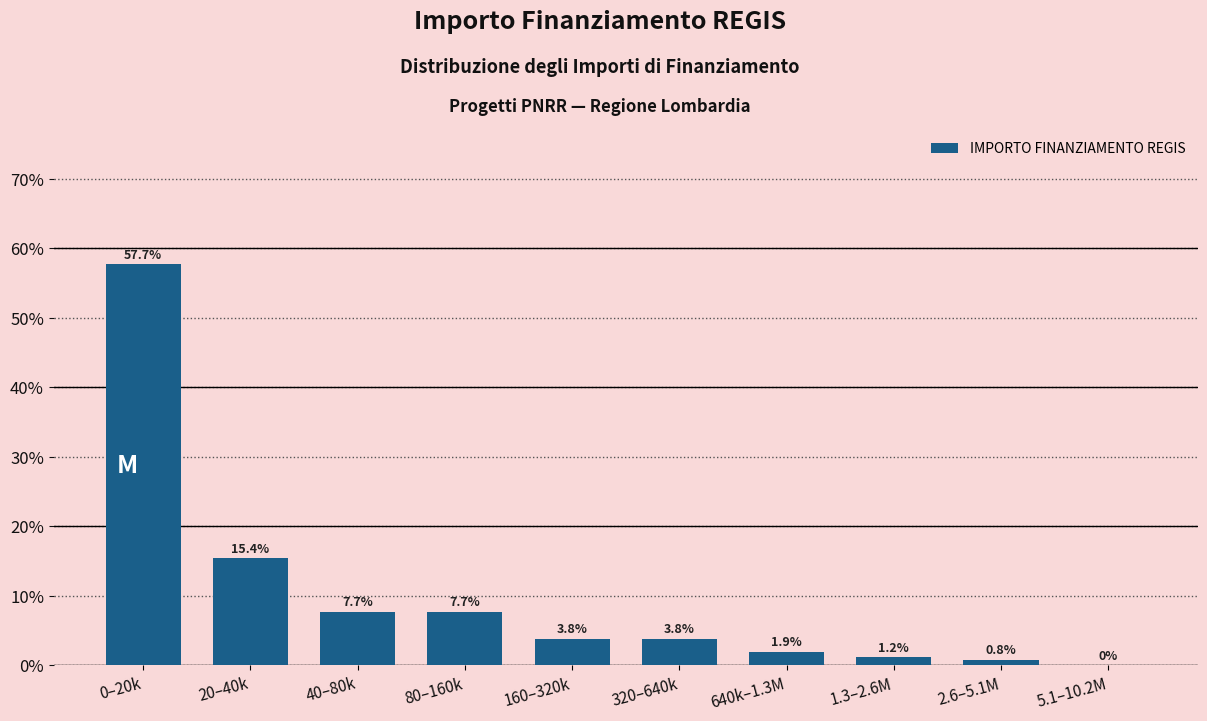

Reading left to right, what are all the values shown in this chart?

0–20k=57.7	20–40k=15.4	40–80k=7.7	80–160k=7.7	160–320k=3.8	320–640k=3.8	640k–1.3M=1.9	1.3–2.6M=1.2	2.6–5.1M=0.8	5.1–10.2M=0.0